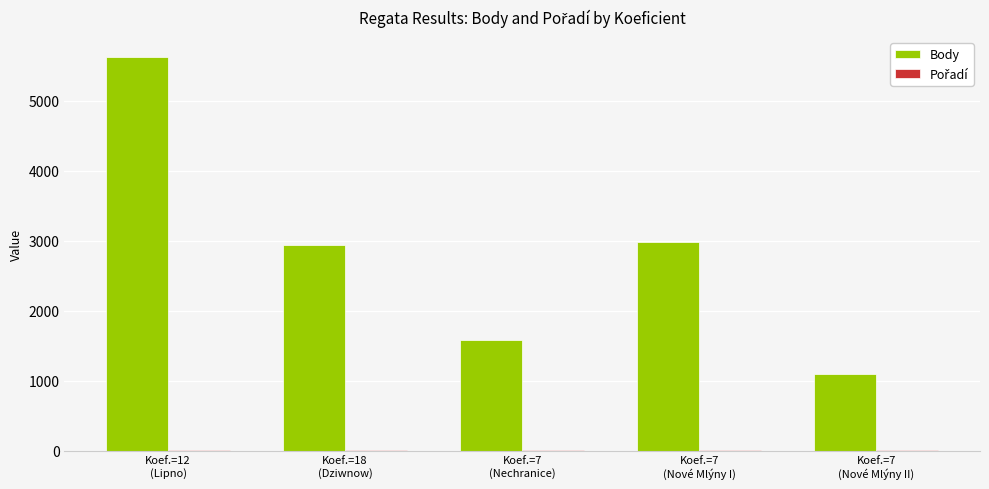

What is the maximum value for Body?

5628